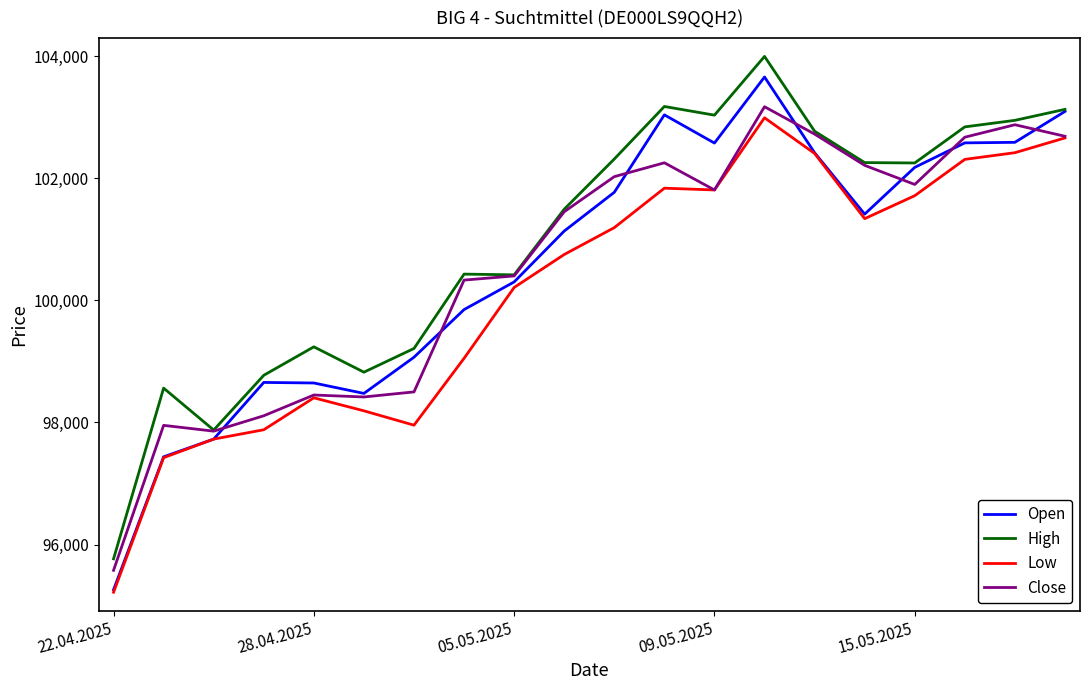

What is the smallest value displayed?

95220